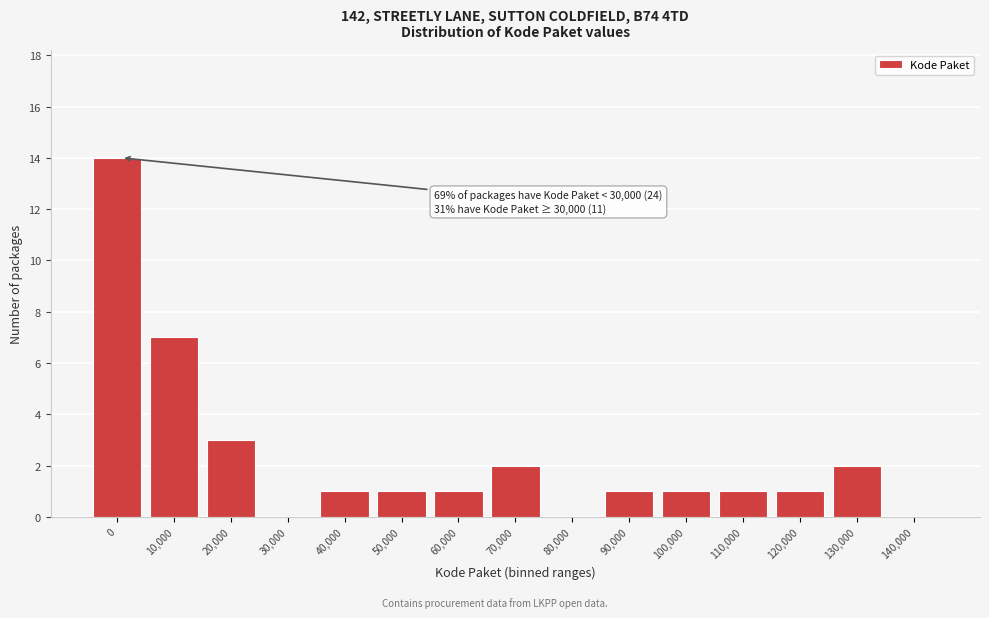

Reading right to left, extract all data points from this chart.

140,000=0	130,000=2	120,000=1	110,000=1	100,000=1	90,000=1	80,000=0	70,000=2	60,000=1	50,000=1	40,000=1	30,000=0	20,000=3	10,000=7	0=14